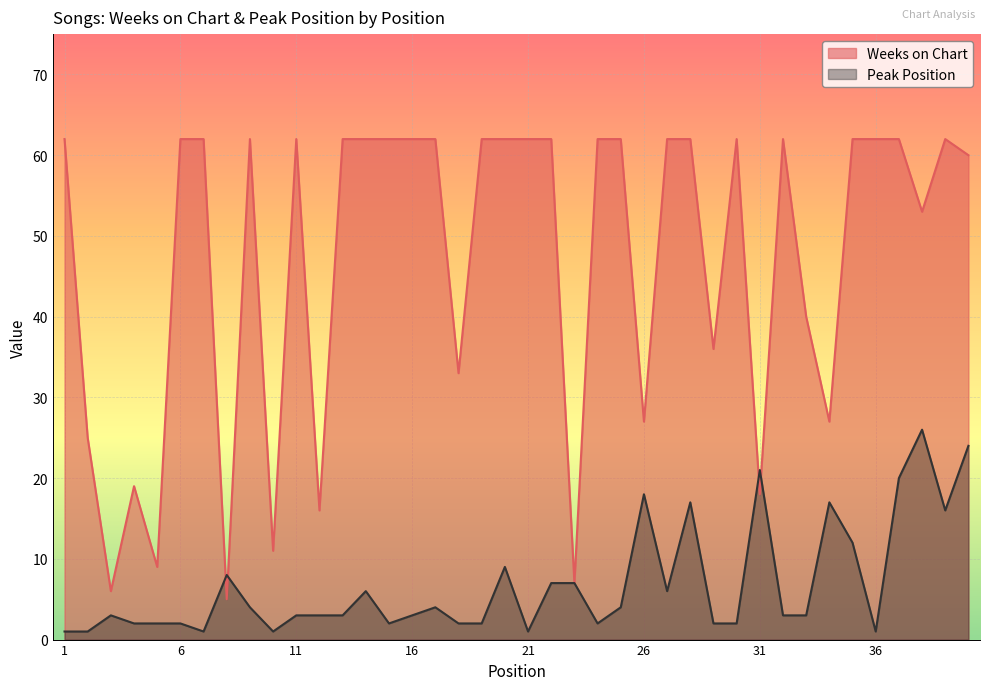

How many data points does each series have?

40